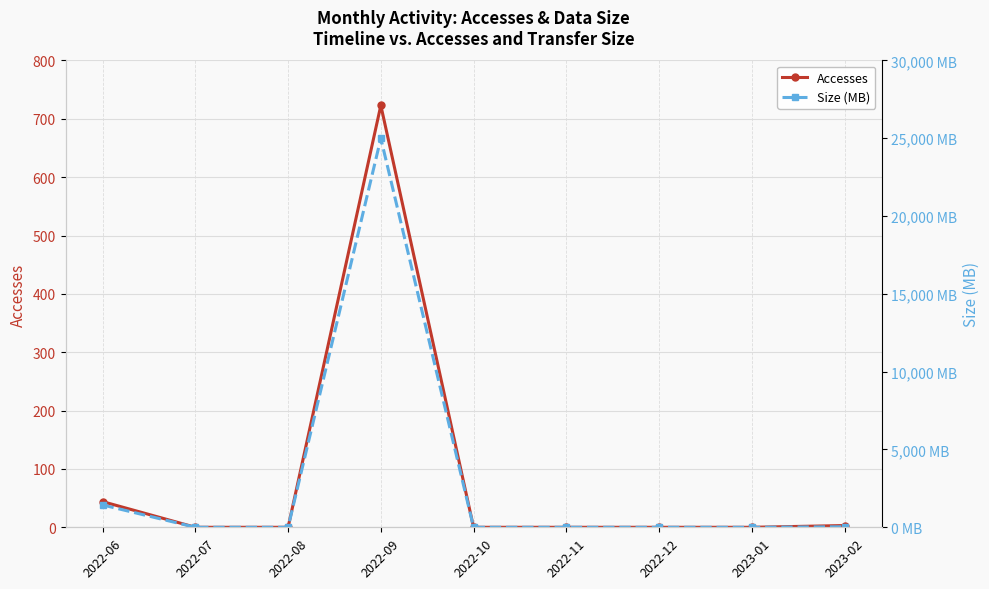

How many lines are shown in the chart?

2